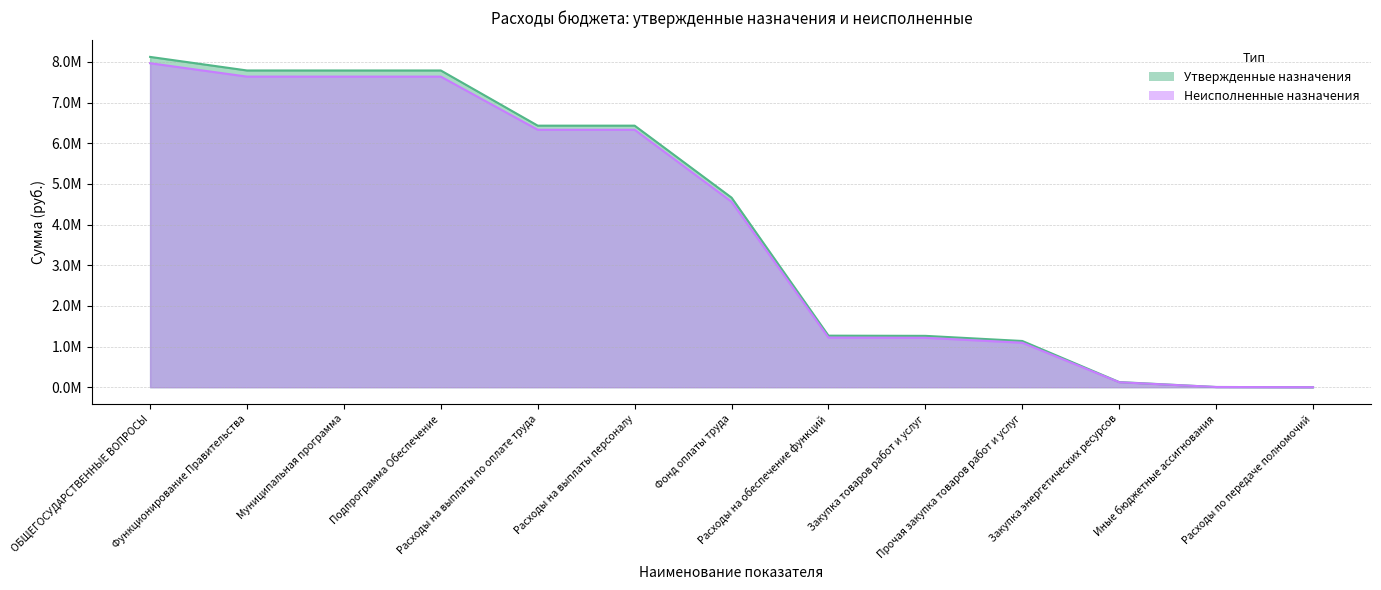

Which series has the largest total across all categories?

Утвержденные назначения